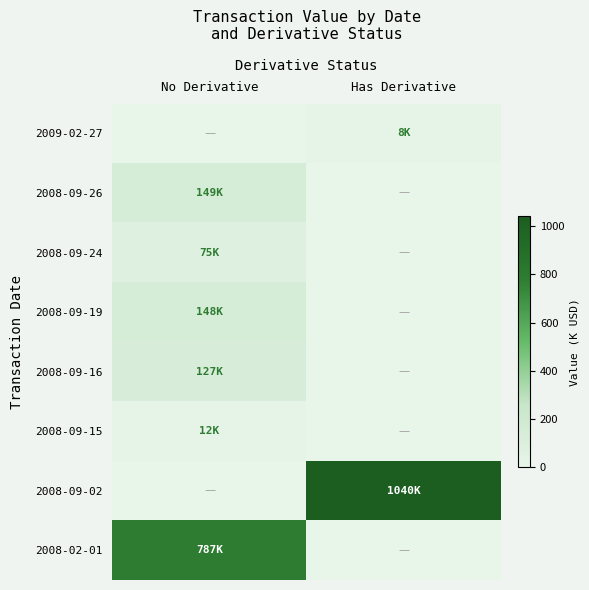

At how many categories does at least one series exceed 553?

2